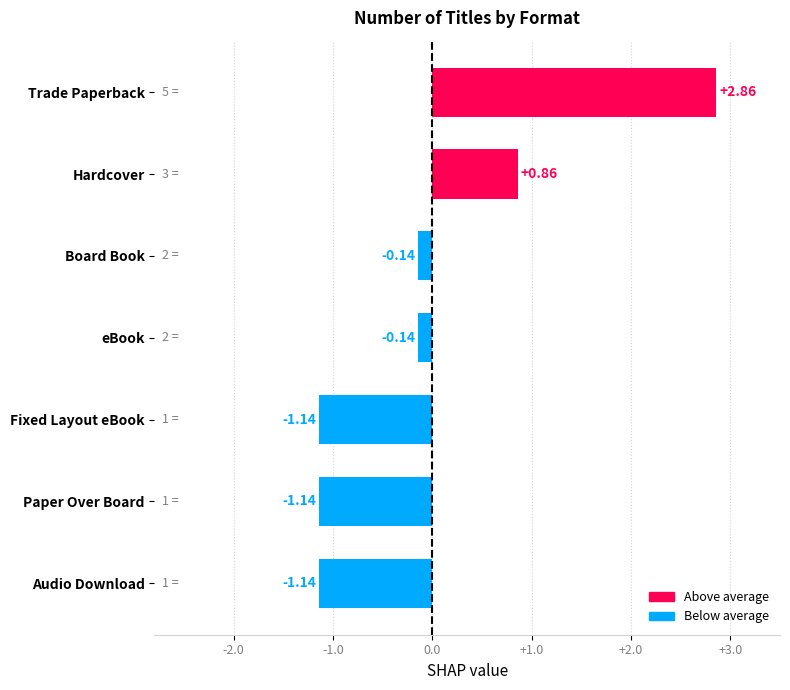

Which has a higher value, Trade Paperback or Fixed Layout eBook?

Trade Paperback